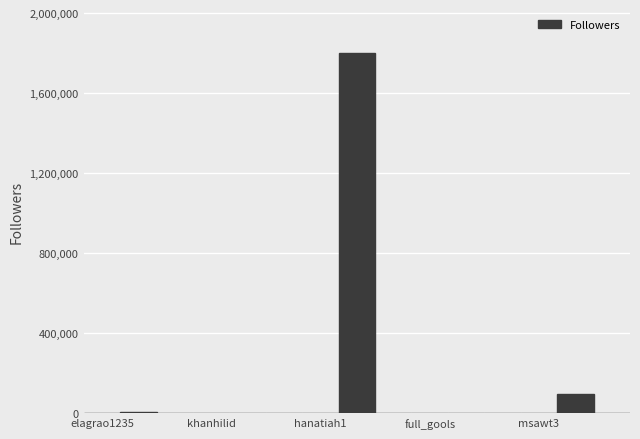

What is the sum of all values?

1912831